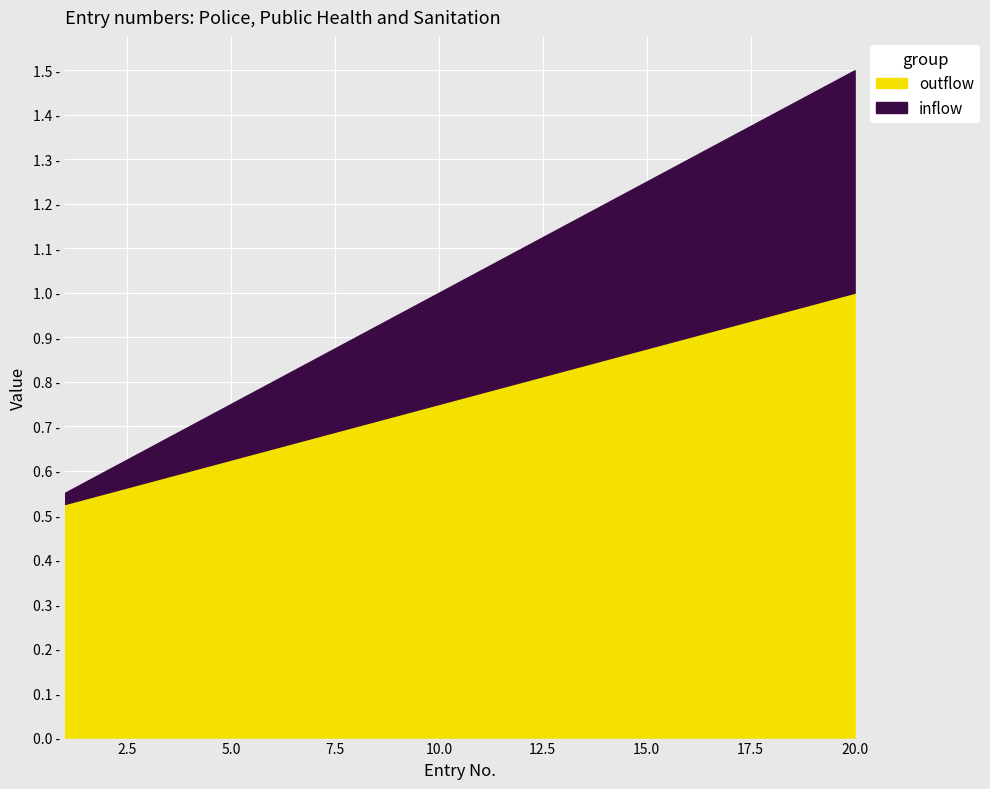

Is it true that outflow equals 63 at 17?

False